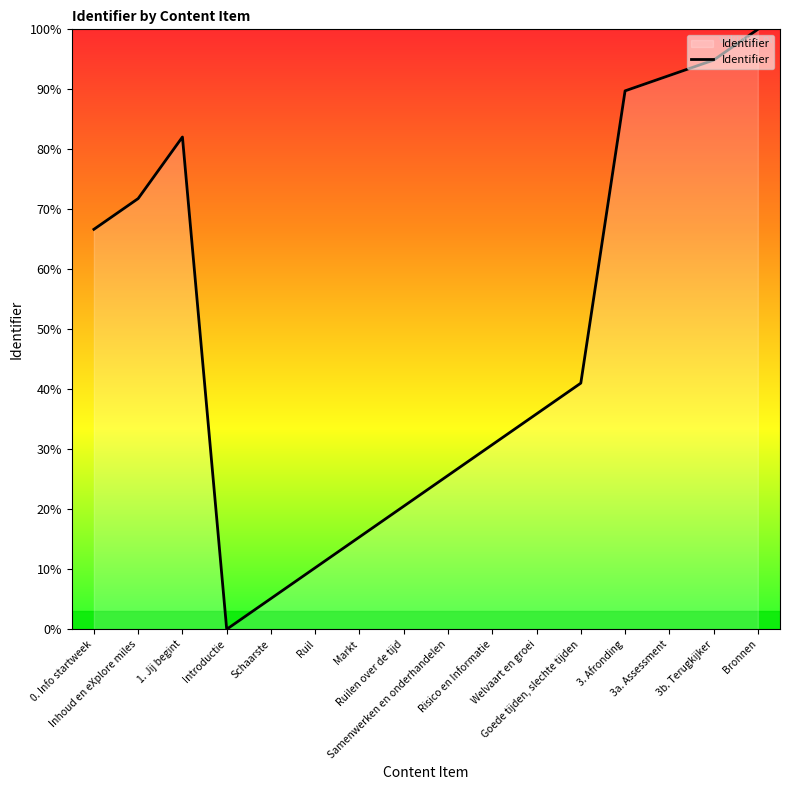

Reading left to right, what are all the values shown in this chart?

0. Info startweek=66.7	Inhoud en eXplore miles=71.8	1. Jij begint=82.1	Introductie=0.0	Schaarste=5.1	Ruil=10.3	Markt=15.4	Ruilen over de tijd=20.5	Samenwerken en onderhandelen=25.6	Risico en Informatie=30.8	Welvaart en groei=35.9	Goede tijden, slechte tijden=41.0	3. Afronding=89.7	3a. Assessment=92.3	3b. Terugkijker=94.9	Bronnen=100.0